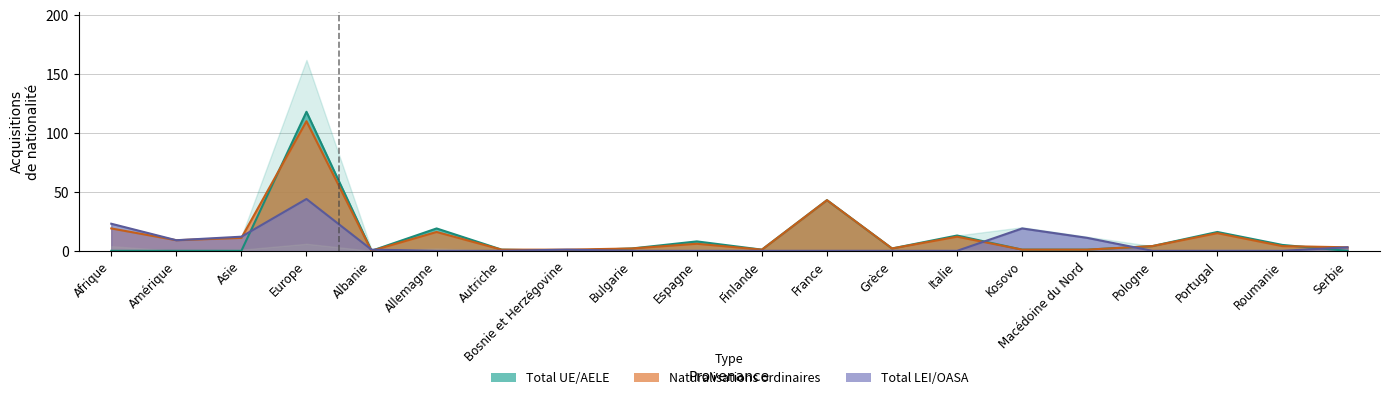

The value of Total LEI/OASA at Pologne is 0. True or false?

True